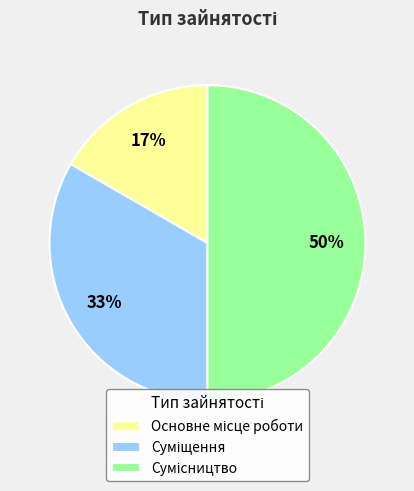

To the nearest percent, what is the average slice percentage?

33%